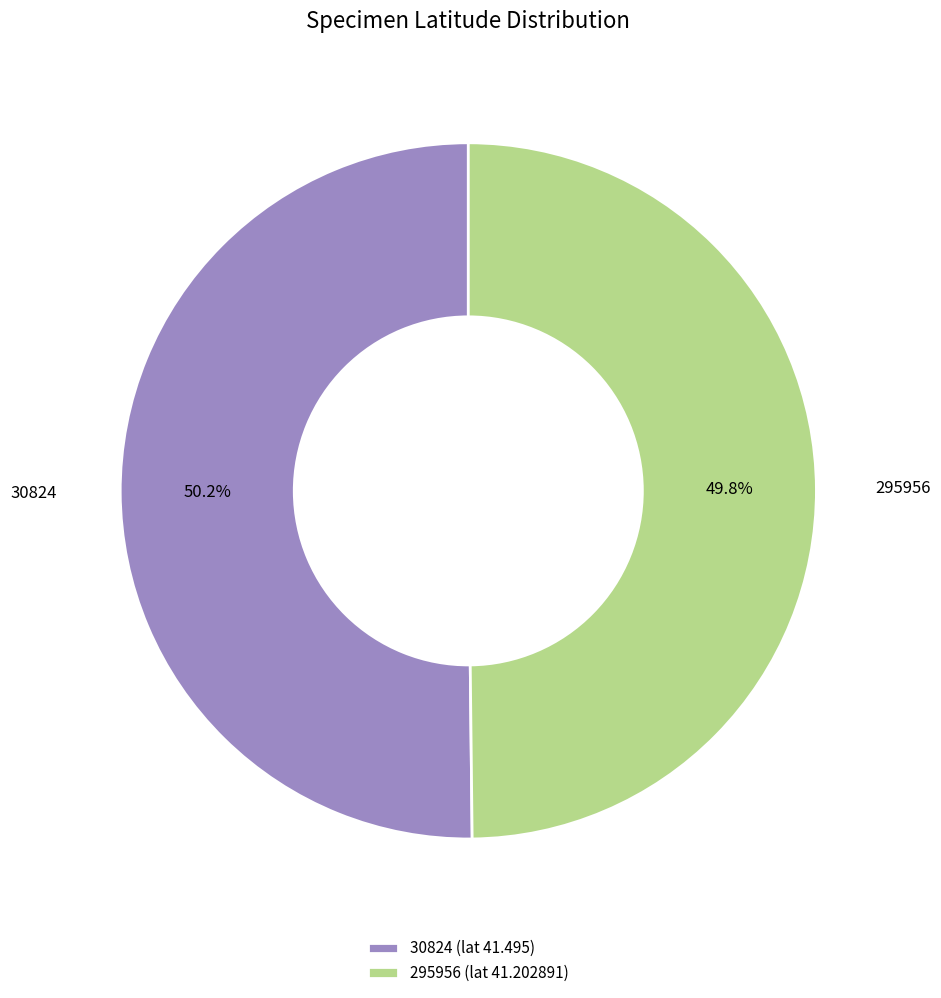

Is the sum of 295956 and 30824 greater than half?

Yes